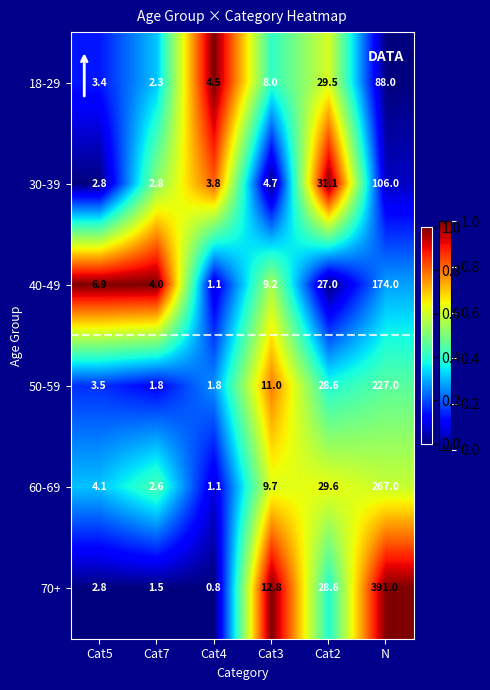

Between Cat2 and N, which series saw the biggest shift?

70+